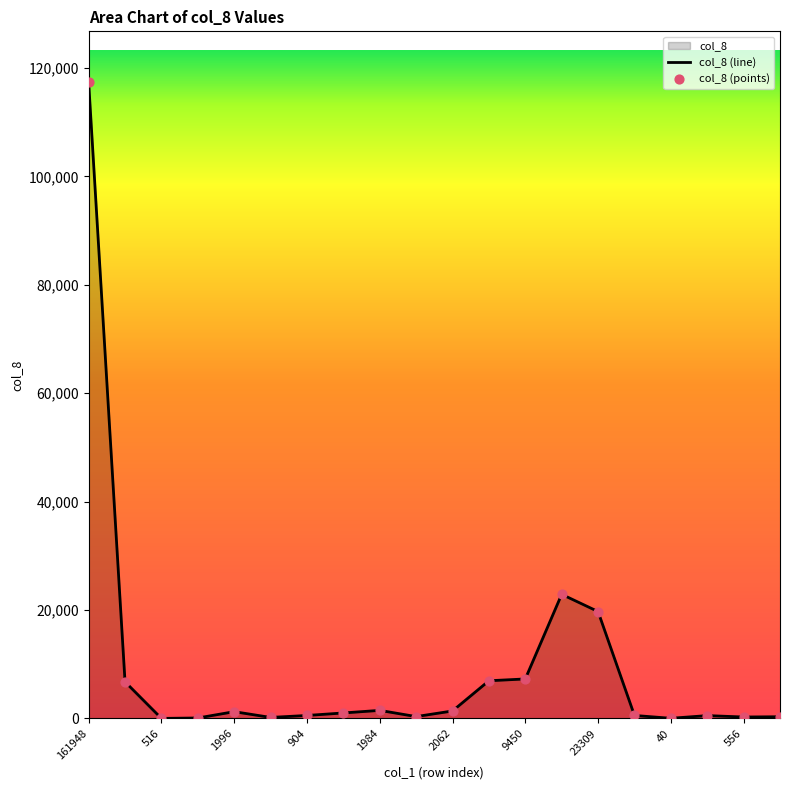

Is it true that the value at 516 is 0?

True